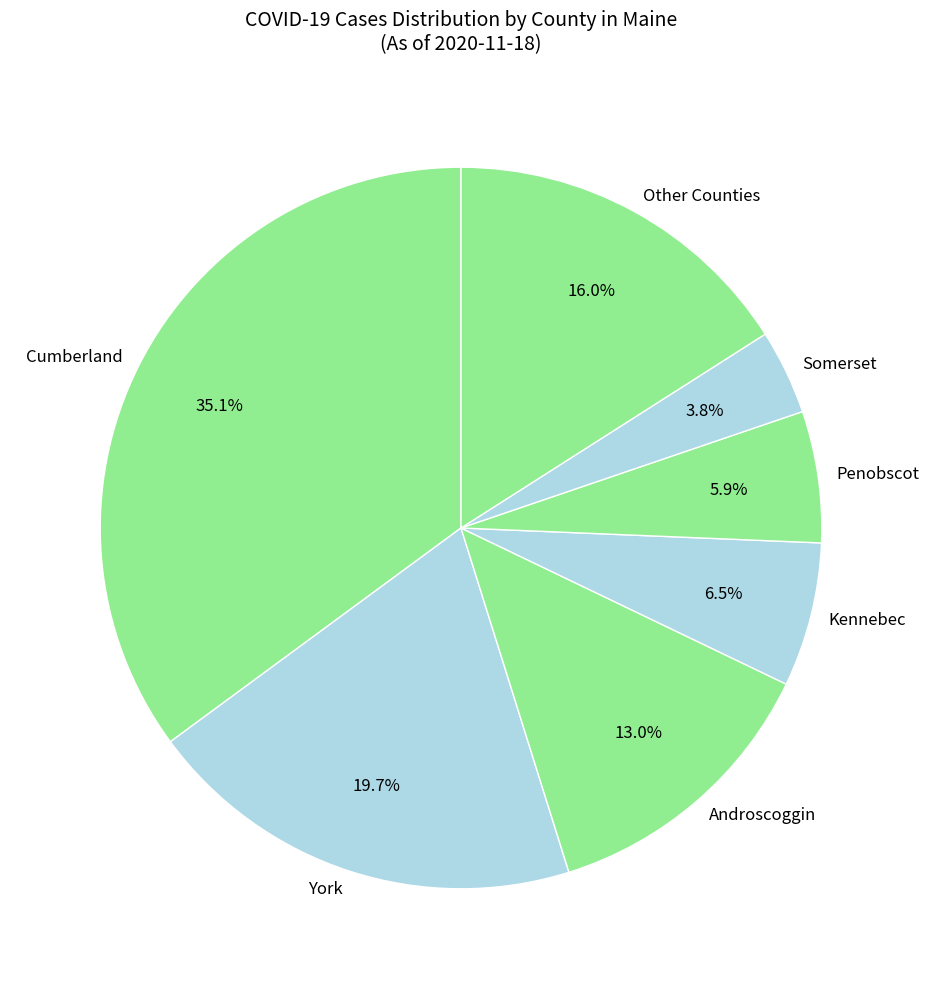

Does Kennebec represent more than half of the total?

No